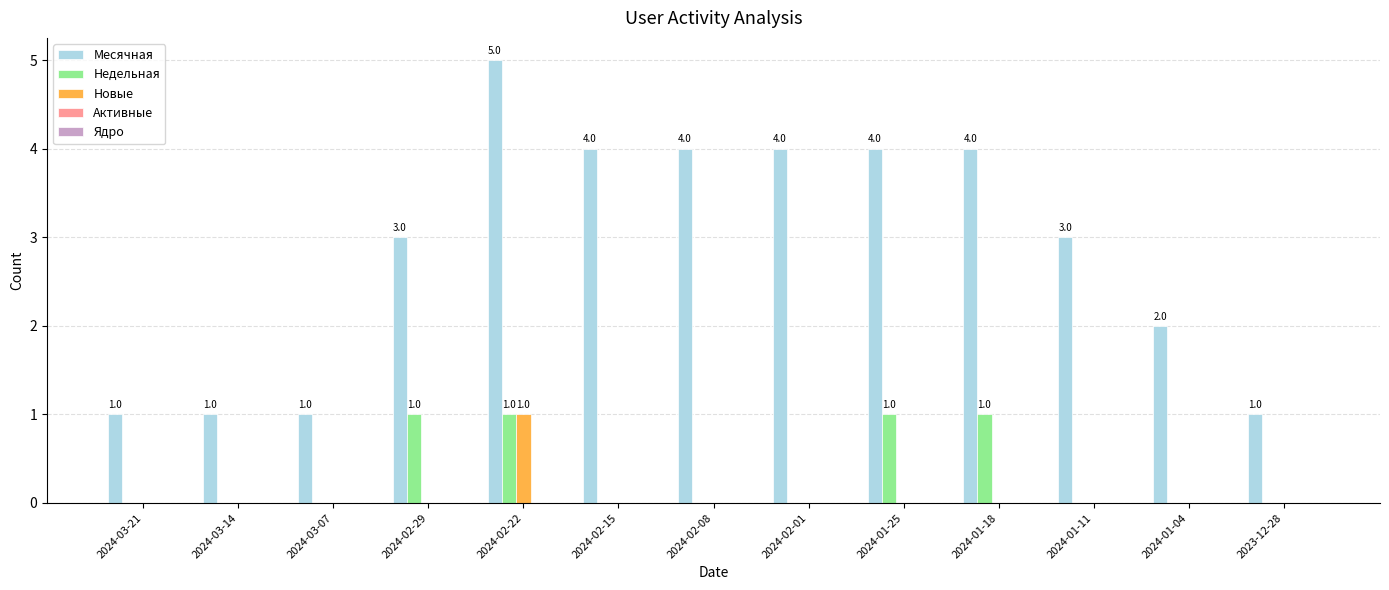

What is the sum of all Месячная values?

37